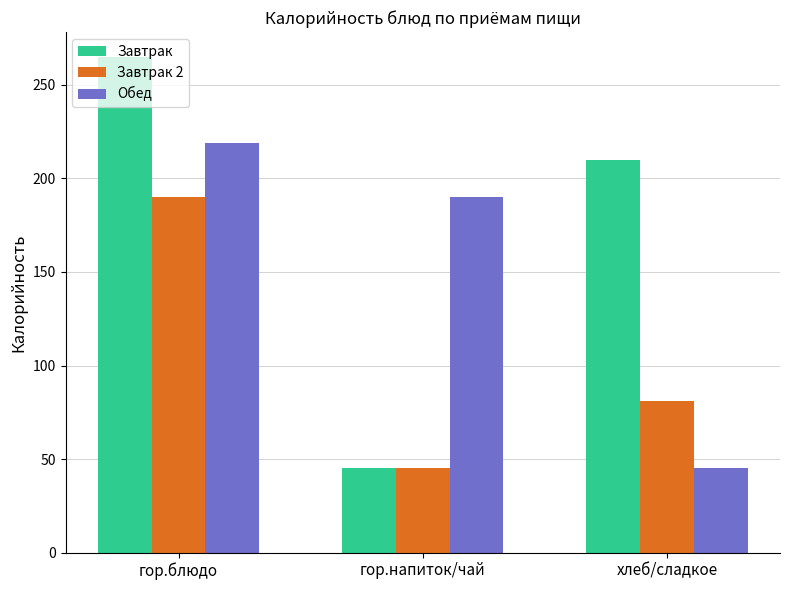

Reading left to right, transcribe all the data shown in this chart.

Завтрак: гор.блюдо=265	гор.напиток/чай=45	хлеб/сладкое=210
Завтрак 2: гор.блюдо=190	гор.напиток/чай=45	хлеб/сладкое=81
Обед: гор.блюдо=219	гор.напиток/чай=190	хлеб/сладкое=45